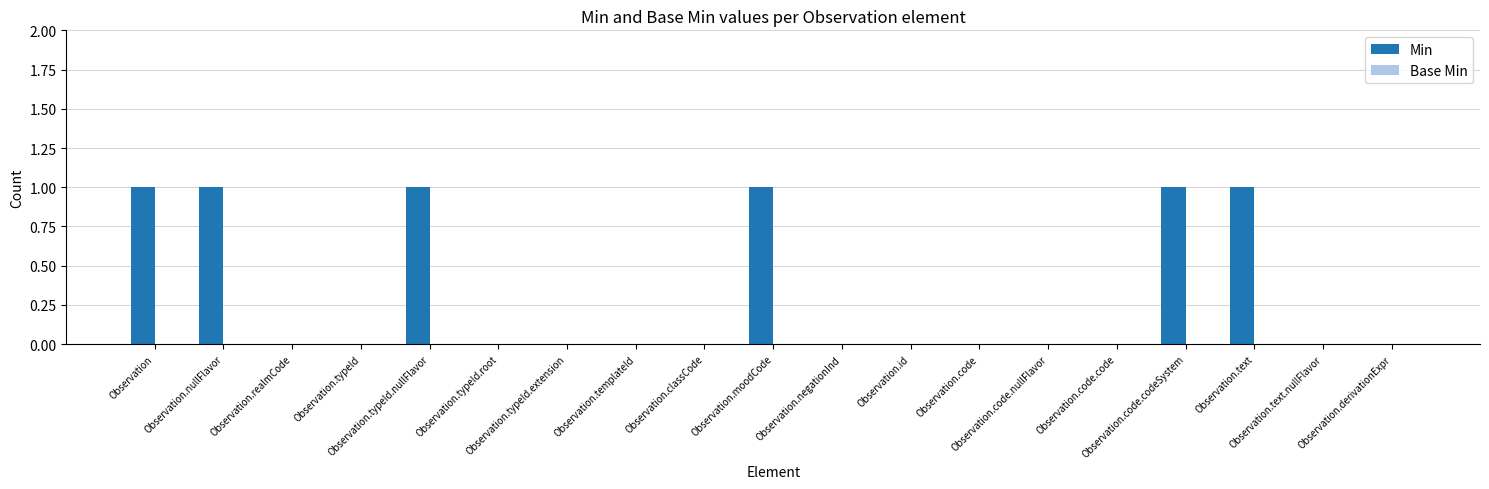

What is the sum of all values?

6